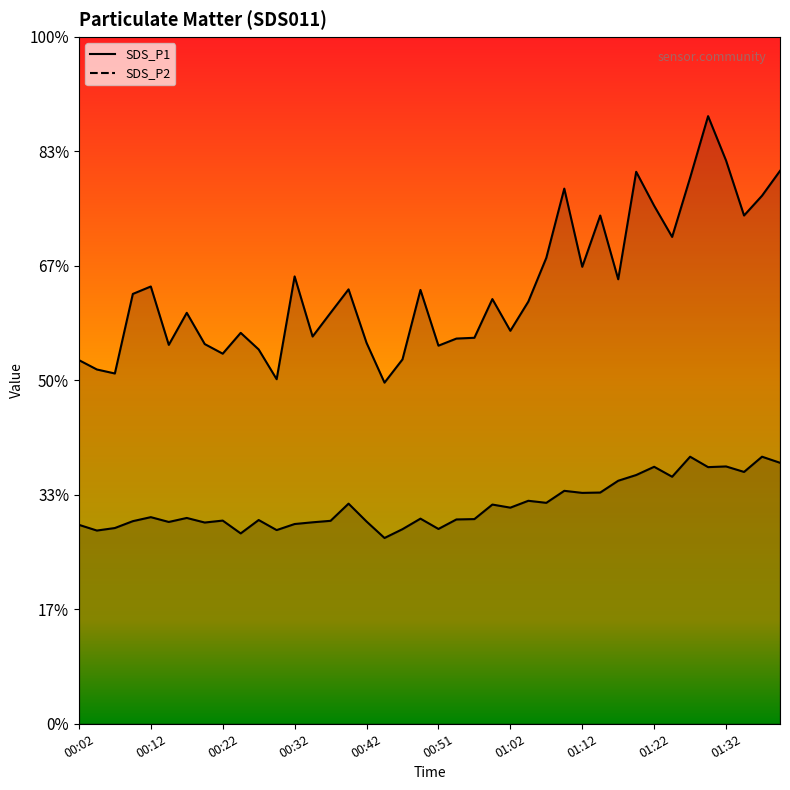

True or false: SDS_P2 and SDS_P1 intersect in this chart.

False